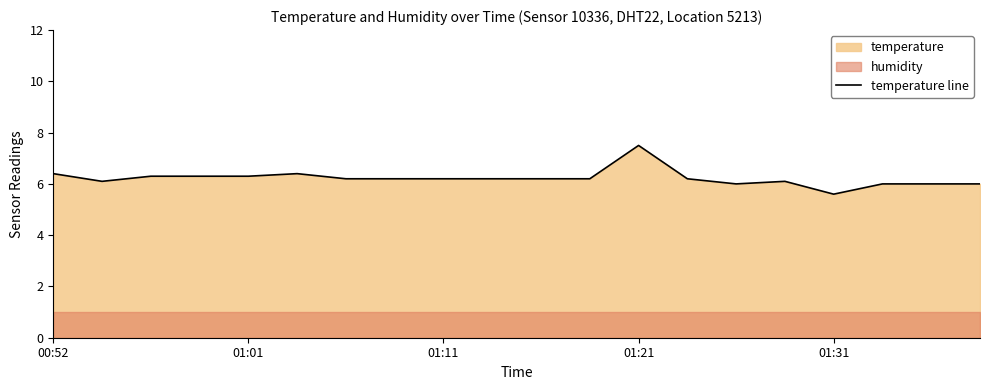

At which label does temperature line reach its minimum?

01:31